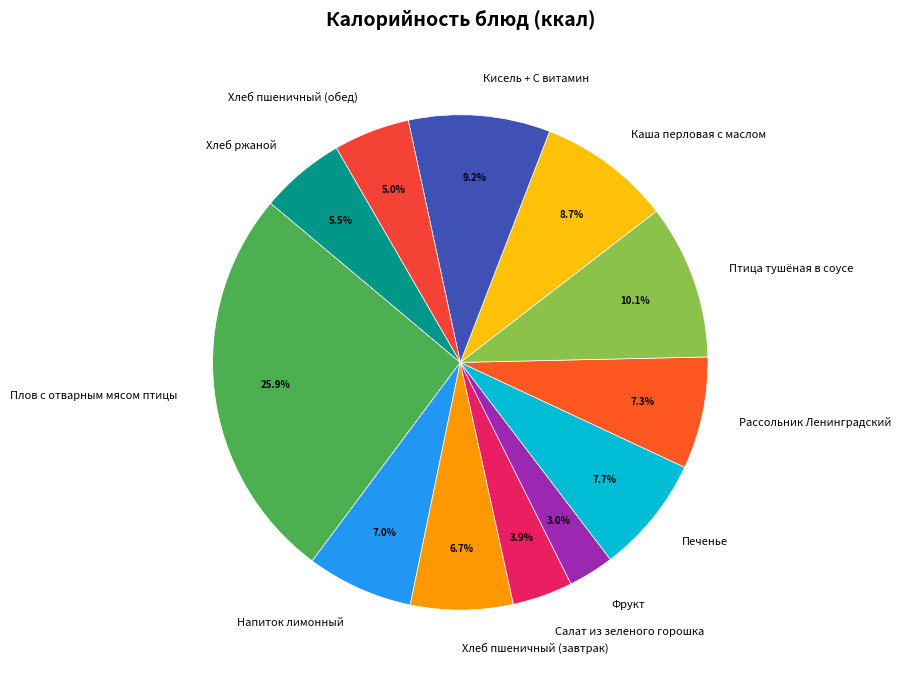

True or false: Каша перловая с маслом accounts for 2% of the total.

False